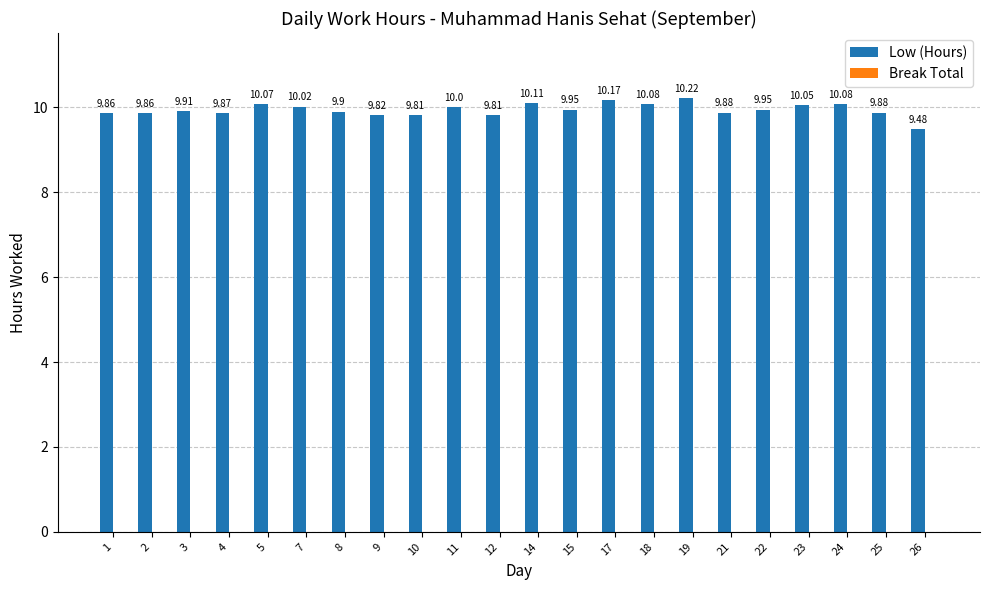

What is the sum of the values at 2 and 14?

20.0